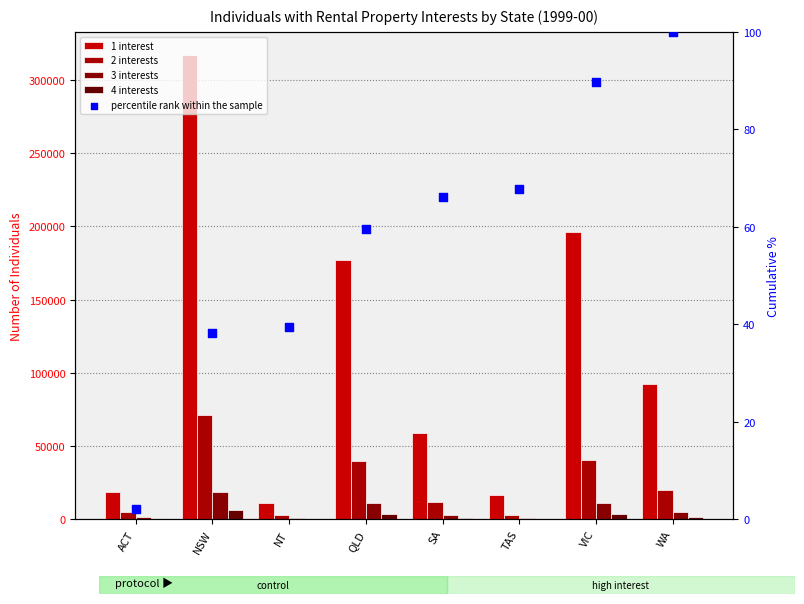

At how many categories does at least one series exceed 93704?

3